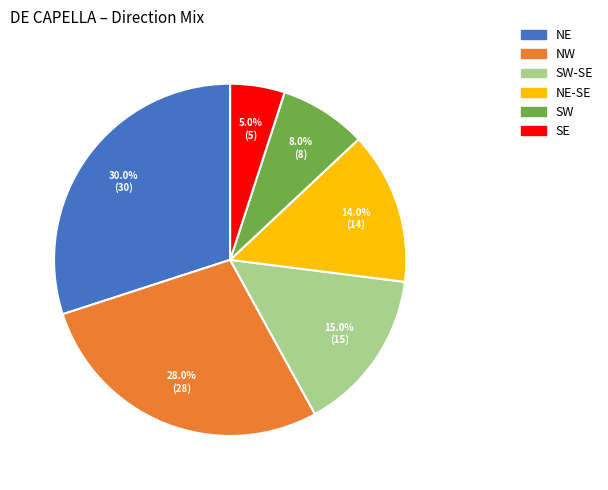

Does any single category account for the majority?

No